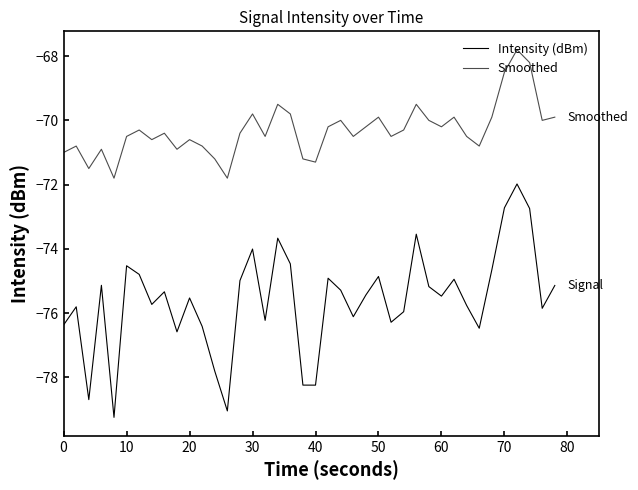

Does the chart display data point markers on the line(s)?

No